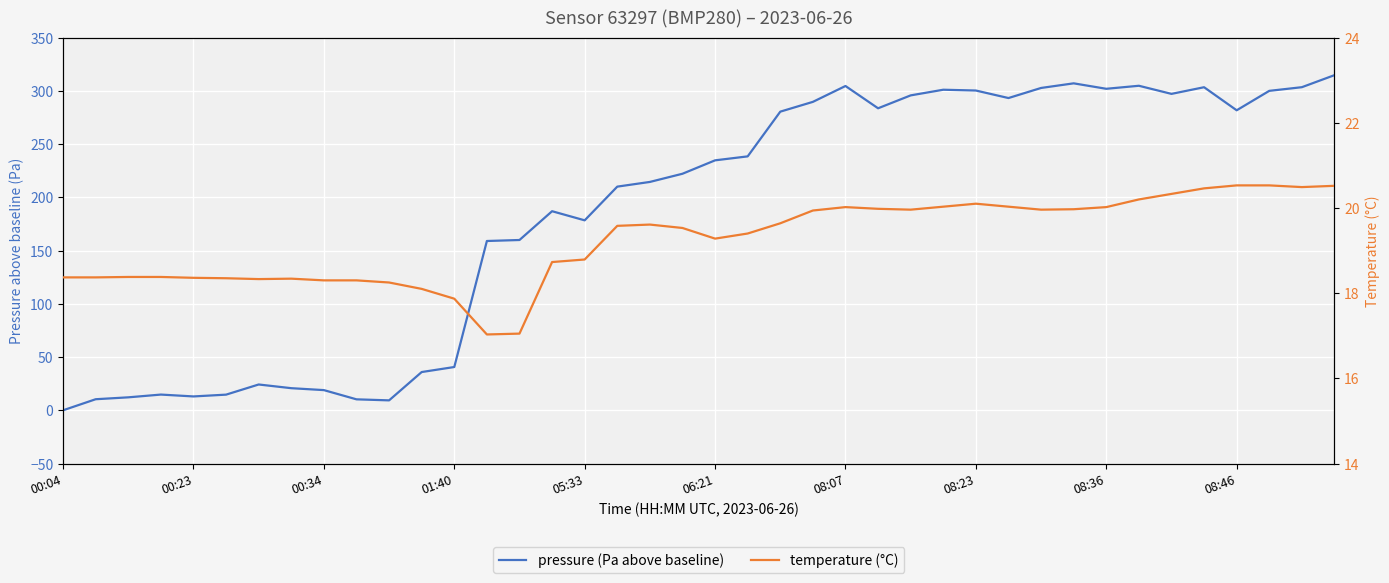

At how many categories does at least one series exceed 82?

27